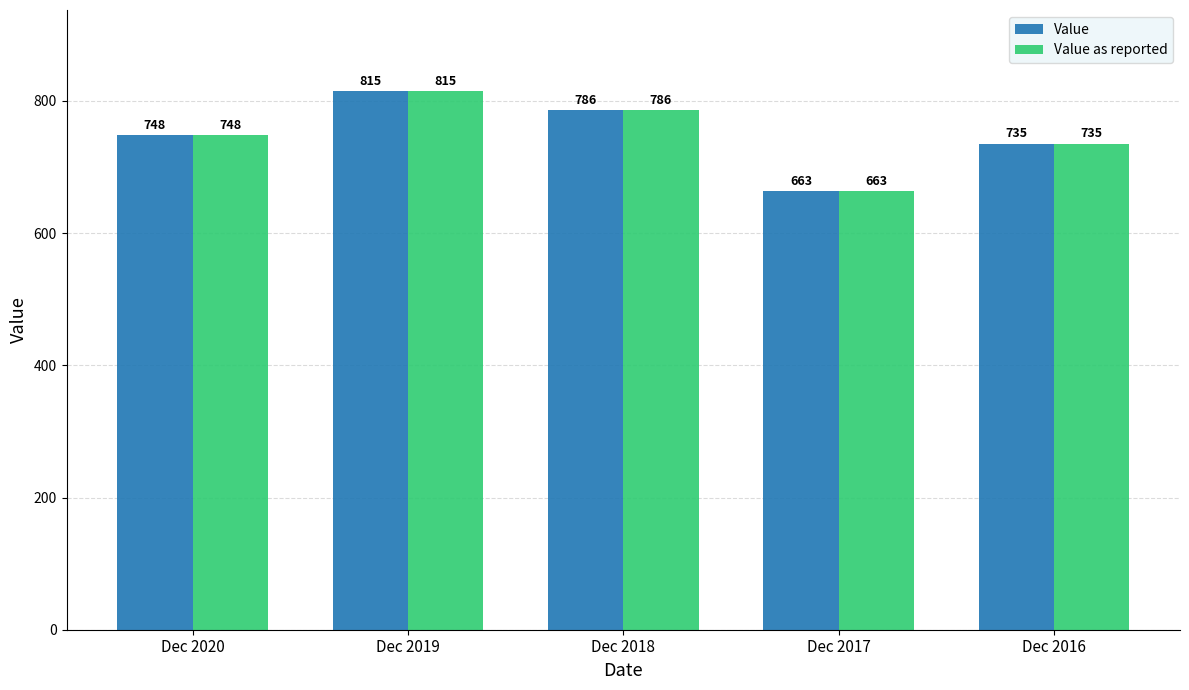

What is the total value across all series at Dec 2016?

1470.1